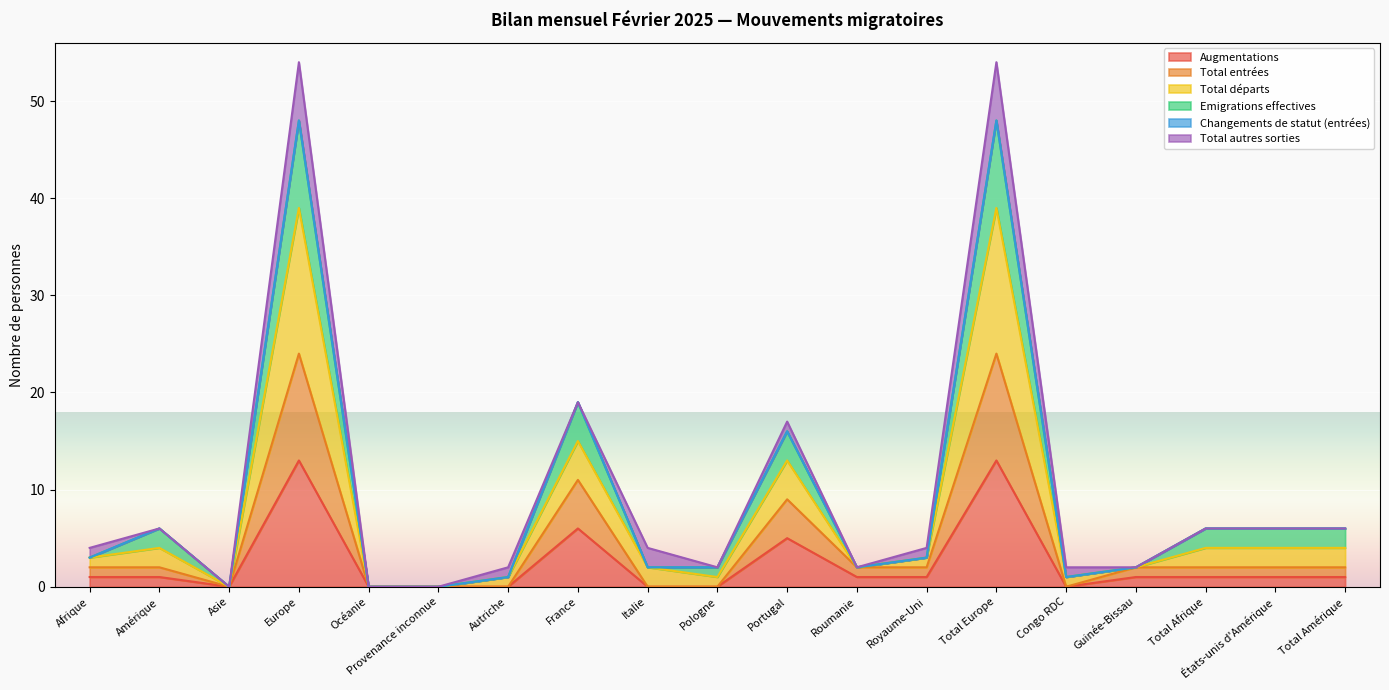

What is the highest value of the Augmentations series?

13